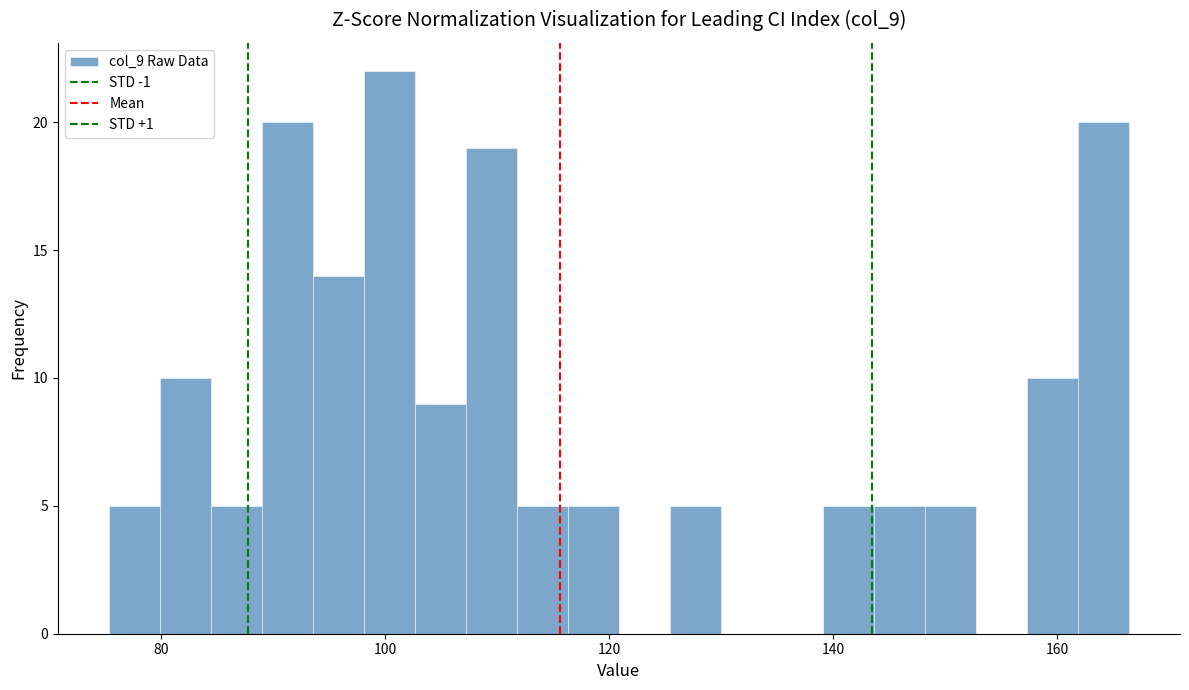

Read against the x-axis, roughly where is the centre of the tallest bar?

100